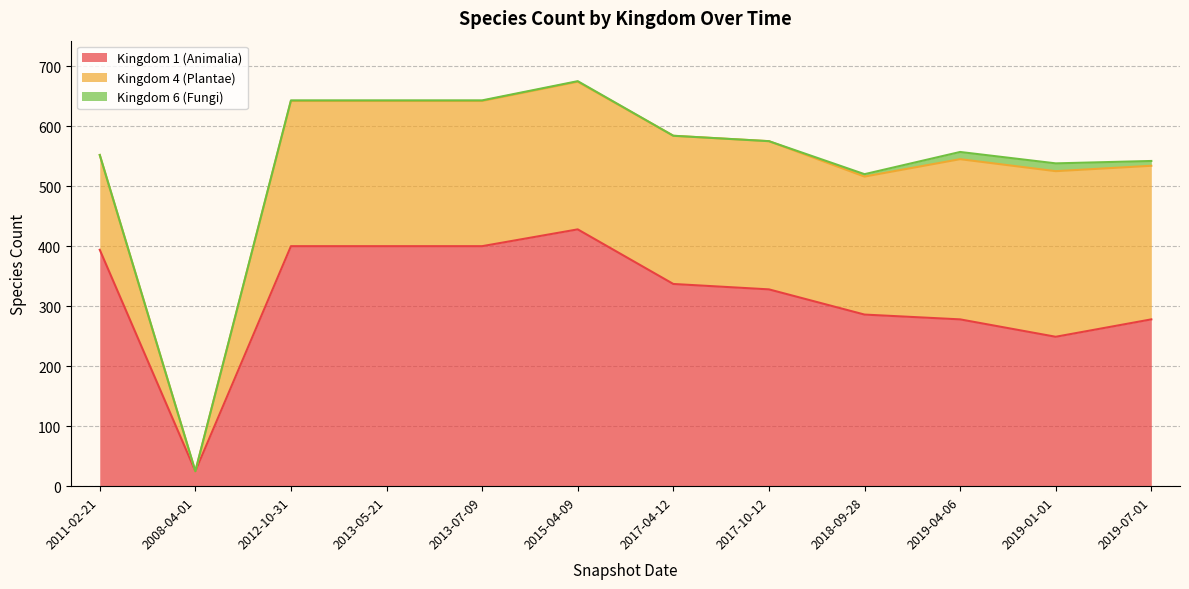

Does the chart have visible grid lines?

Yes